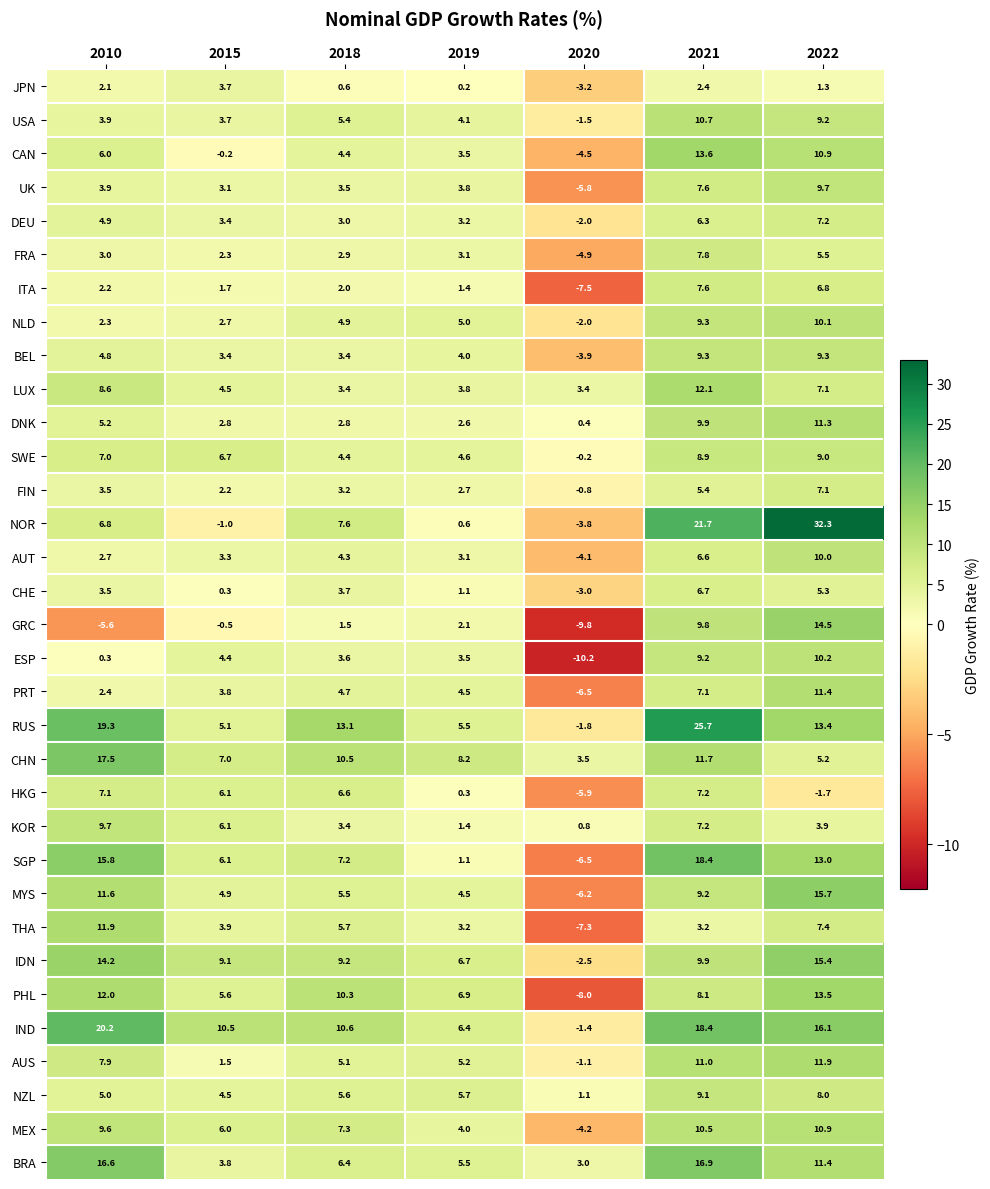

List the labels in order of JPN value, largest first.

2015, 2021, 2010, 2022, 2018, 2019, 2020